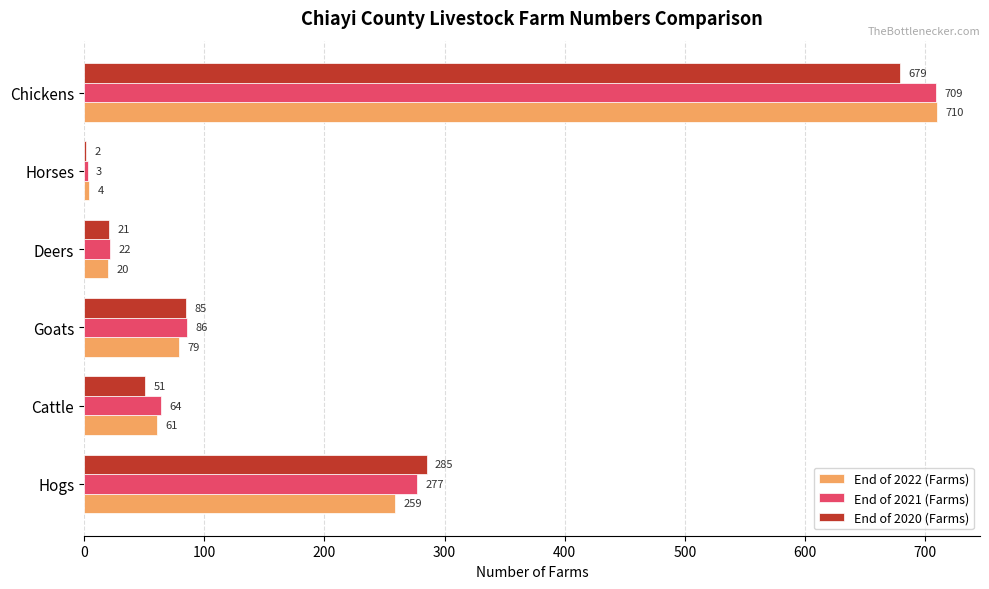

True or false: End of 2021 (Farms) has a value of 709 at Chickens.

True